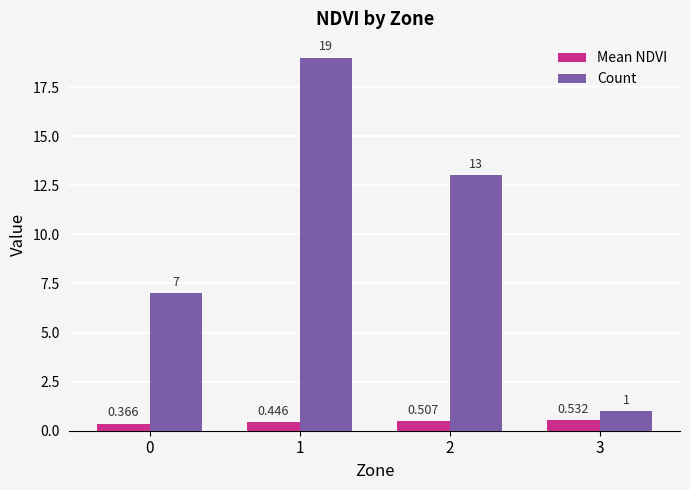

How many data points does each series have?

4